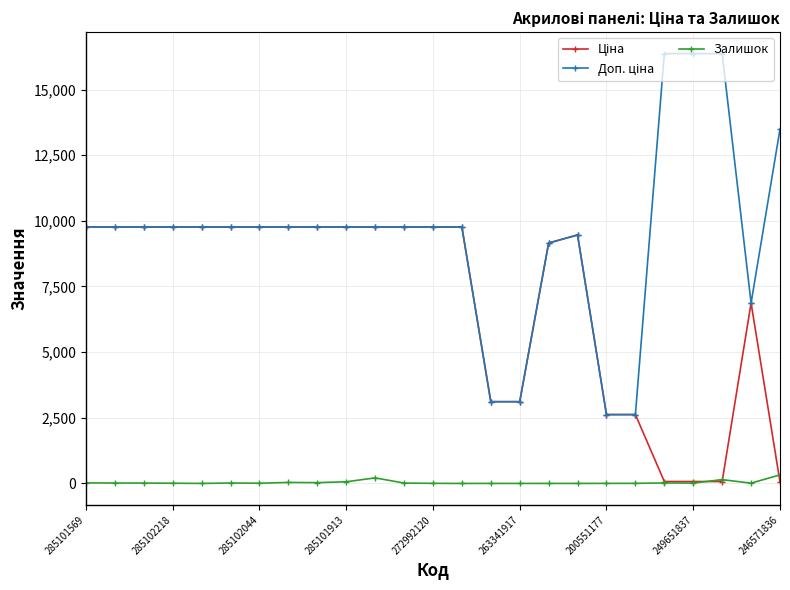

What is the maximum value shown in the chart?

16366.5